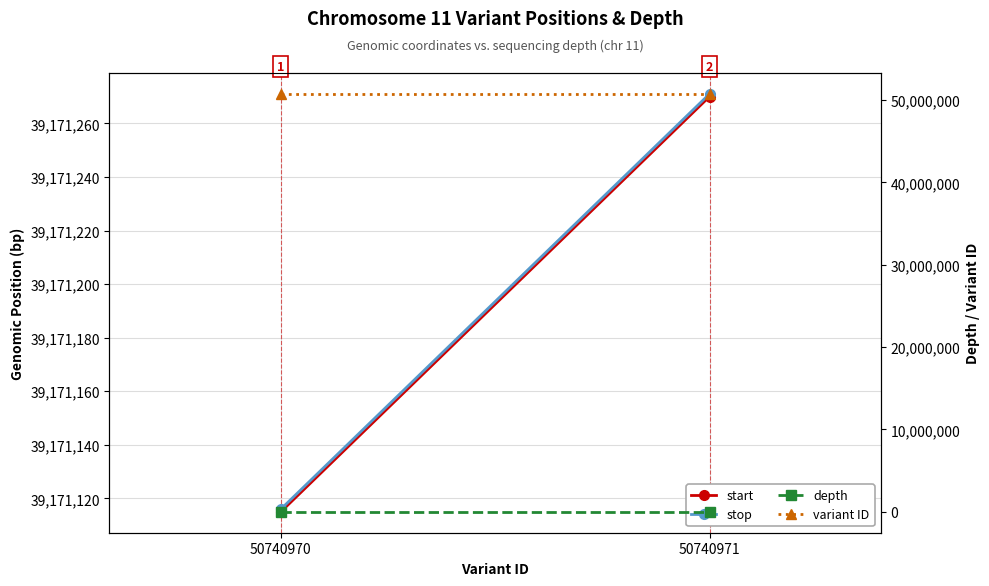

Reading right to left, list all the values displayed in this chart.

start: 39171270	39171115
stop: 39171271	39171116
depth: 21	26
variant ID: 50740971	50740970